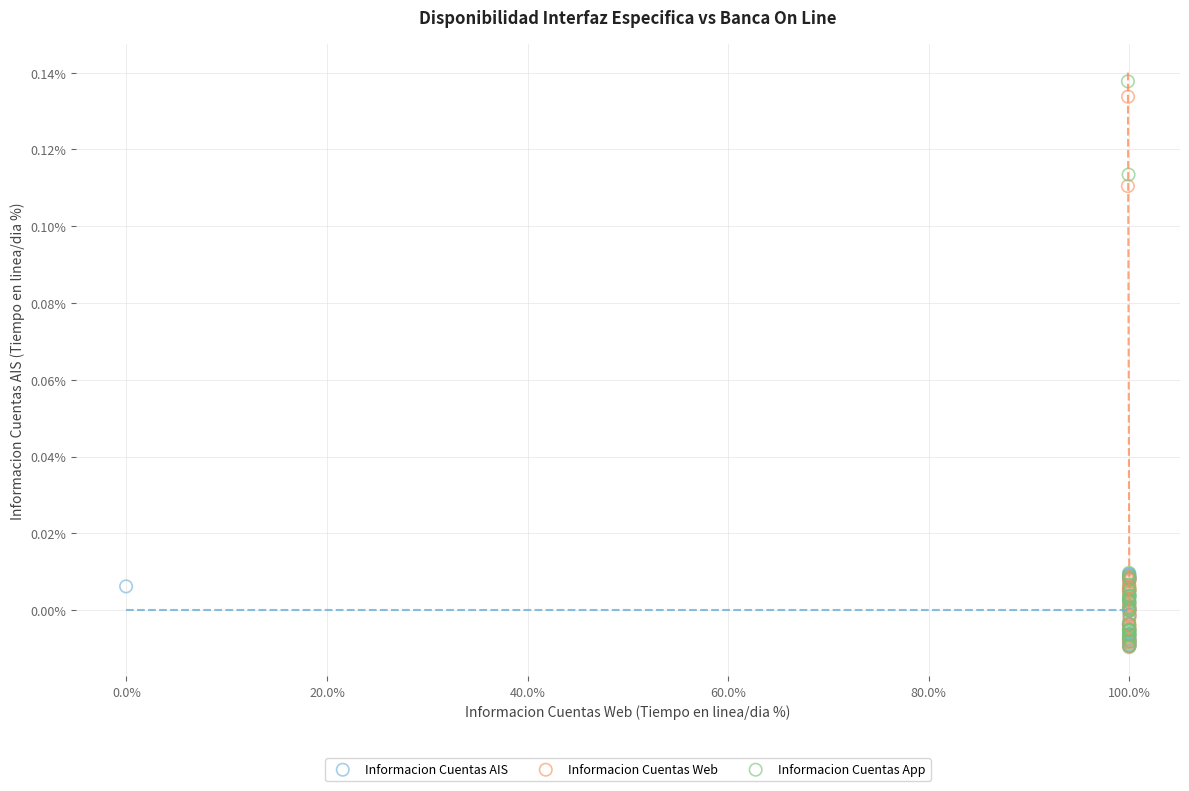

Which series reaches the maximum Y coordinate?

Informacion Cuentas App